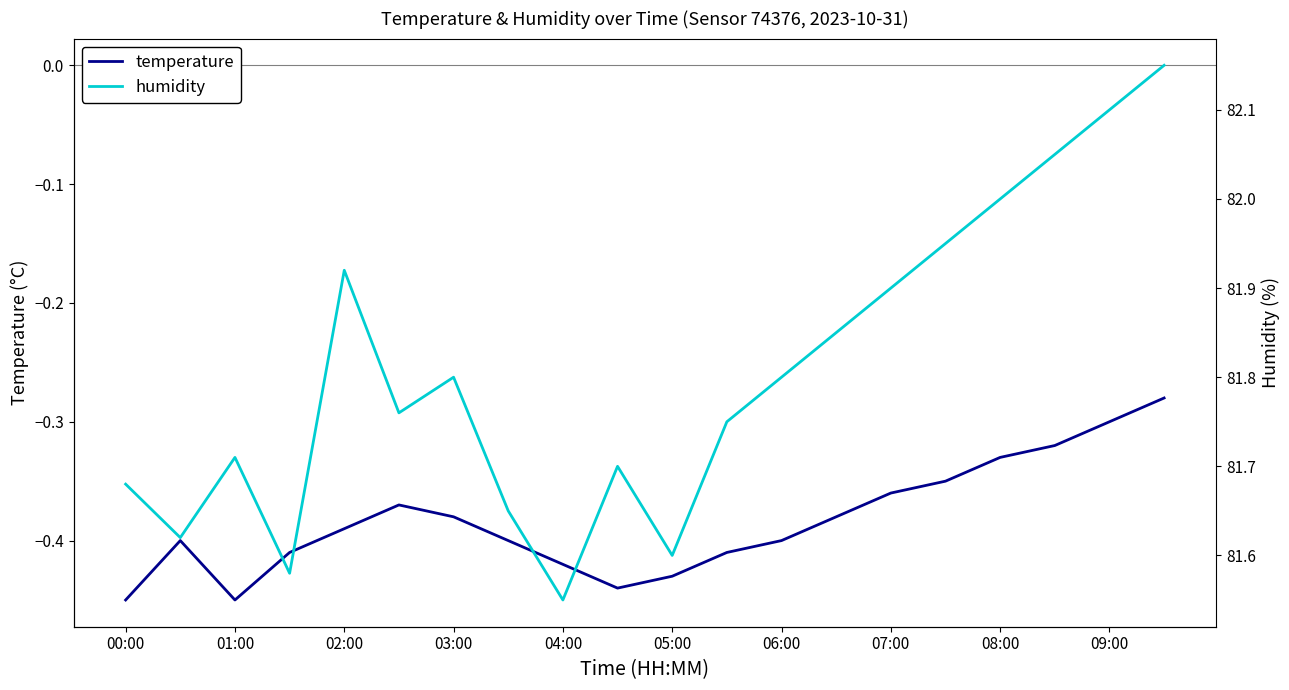

At which label does temperature reach its minimum?

00:00